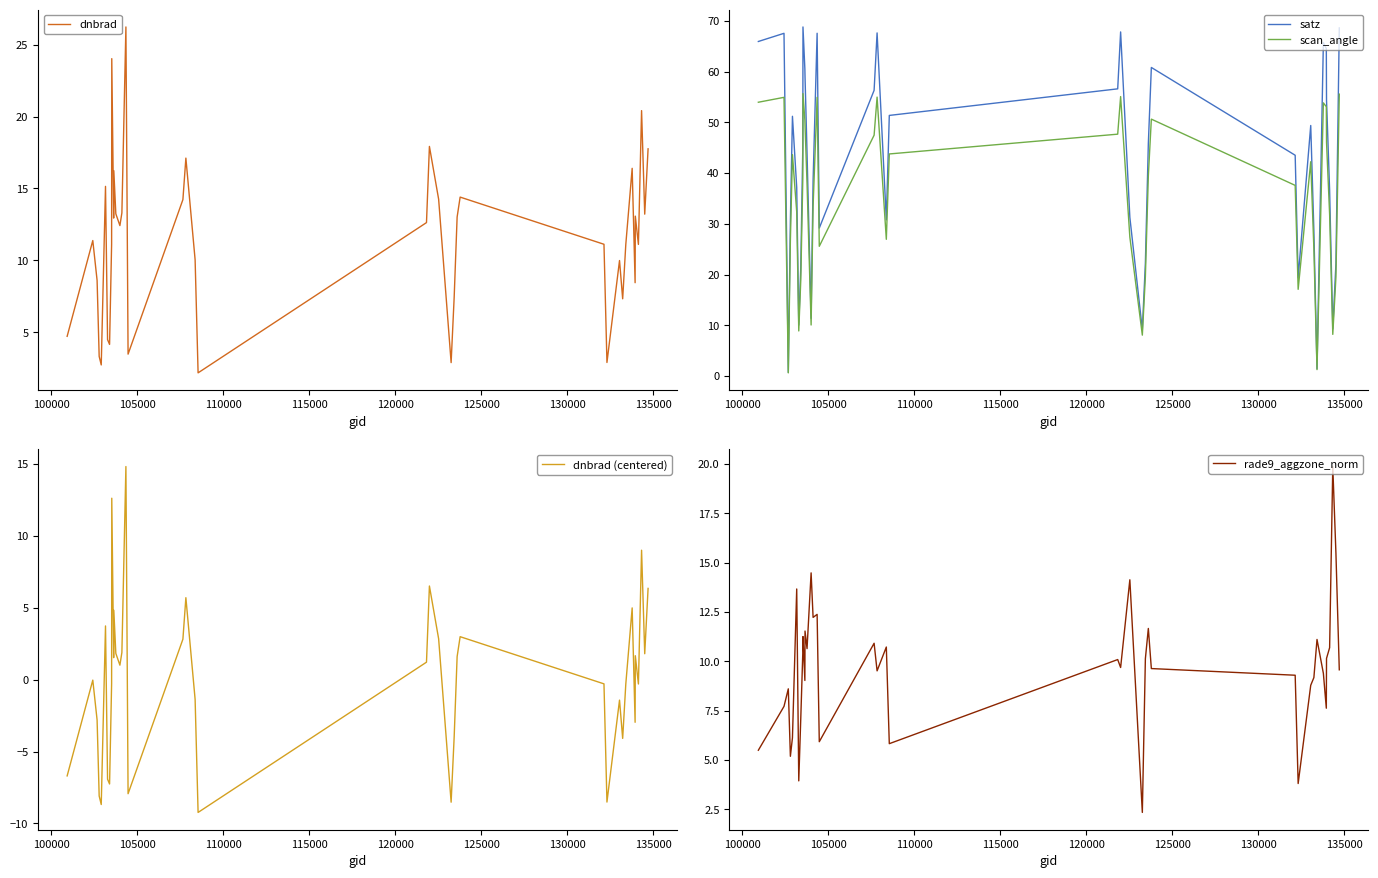

Which series has the largest range (max minus min)?

satz